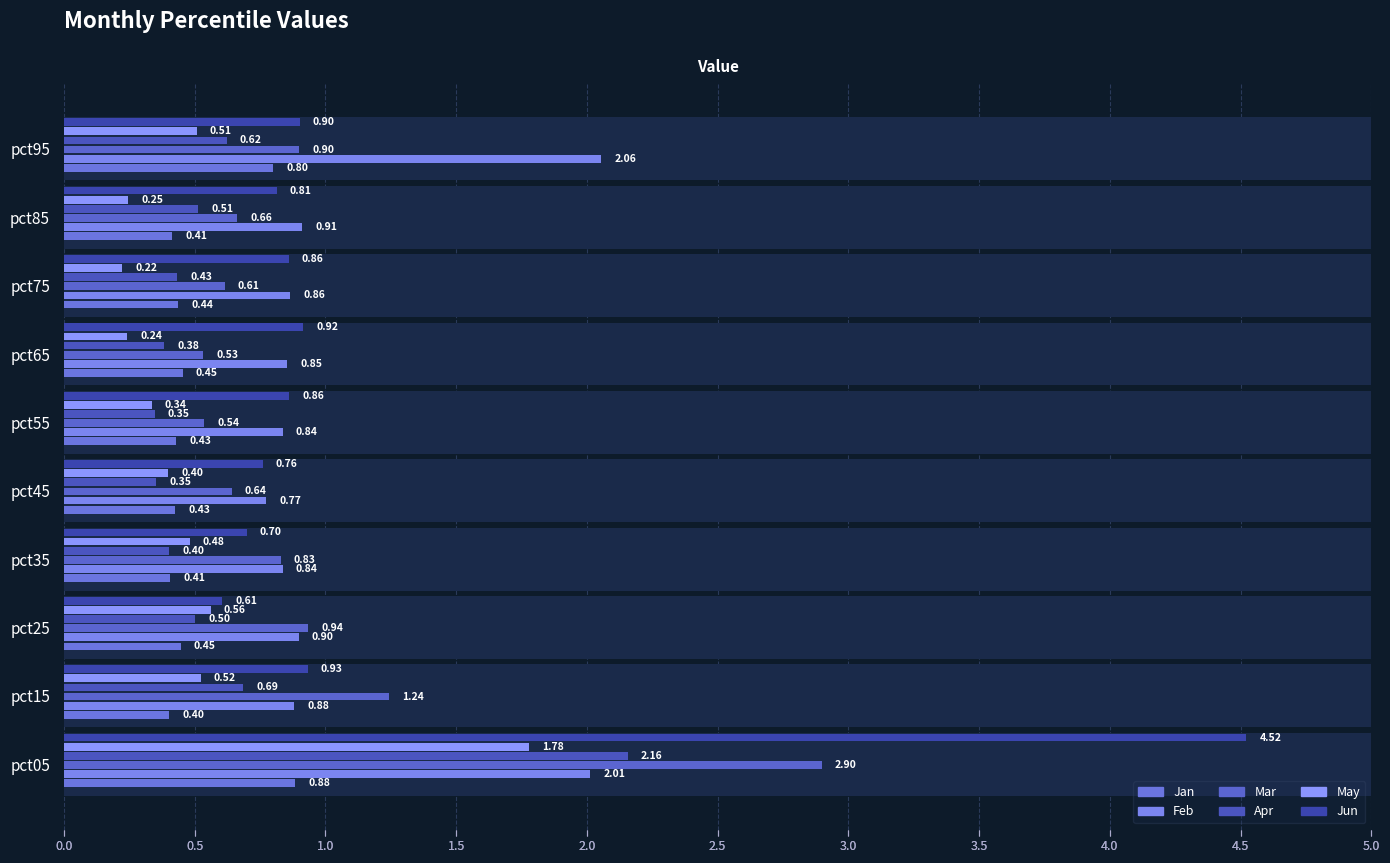

At how many categories does at least one series exceed 2?

2